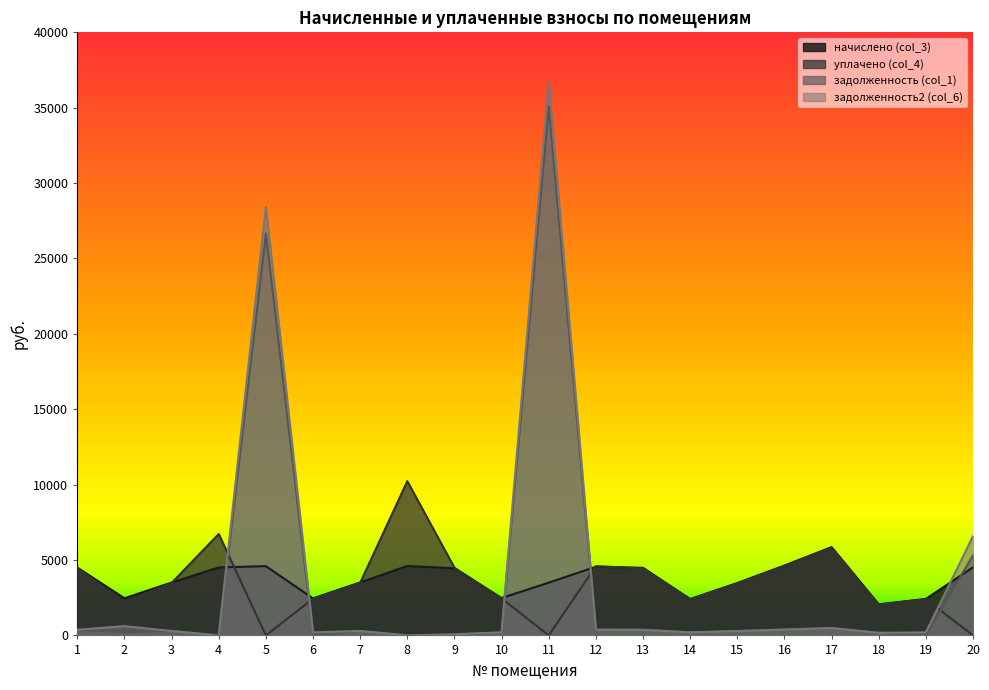

What is the difference between the maximum and minimum values in the задолженность (col_1) series?

35109.0